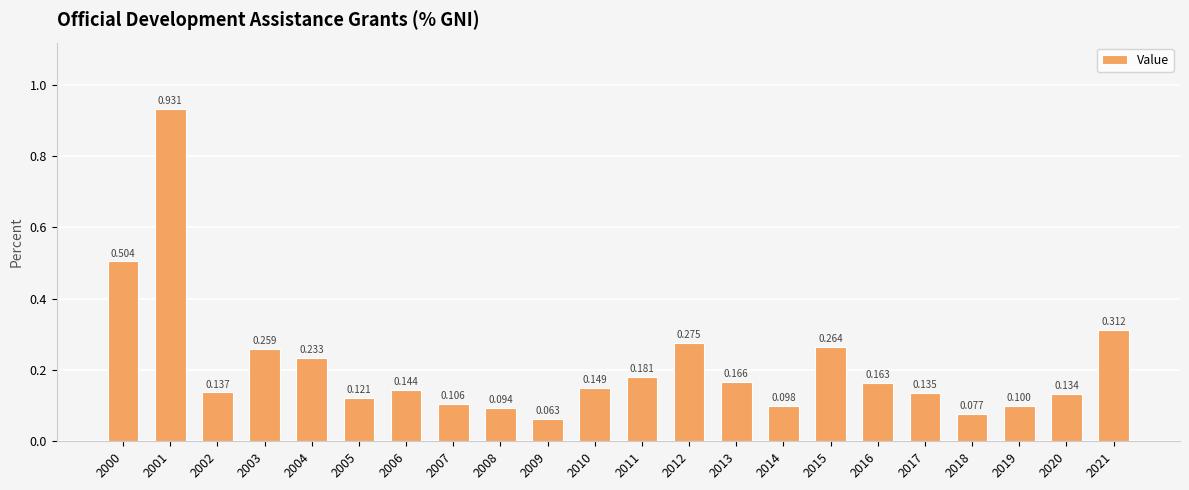

Where is the data nearest to the value 0?

2009